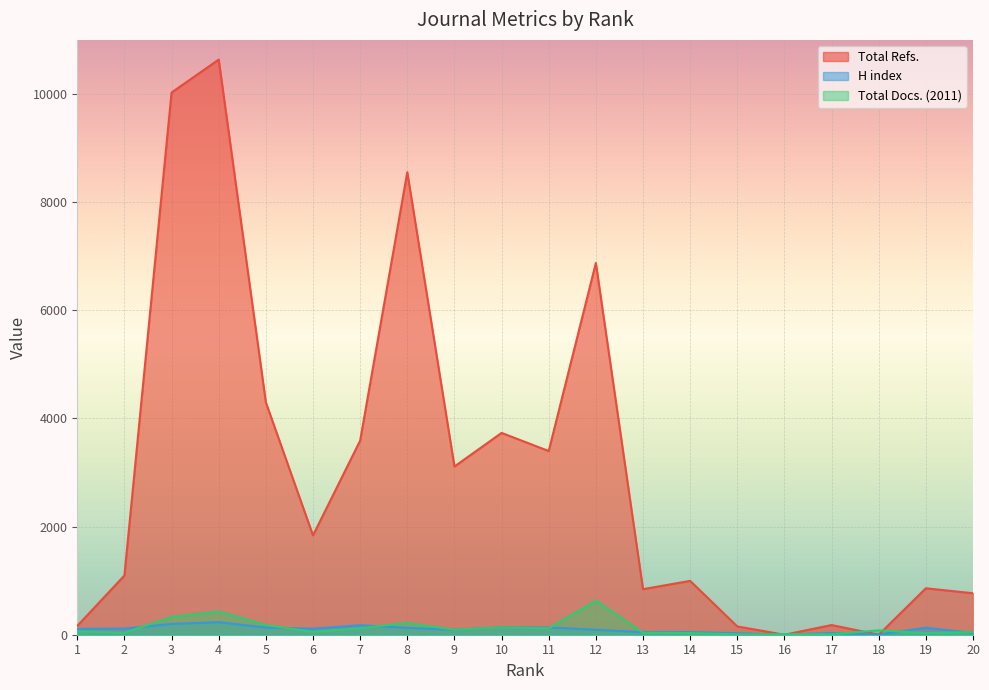

At which label does Total Docs. (2011) reach its minimum?

15